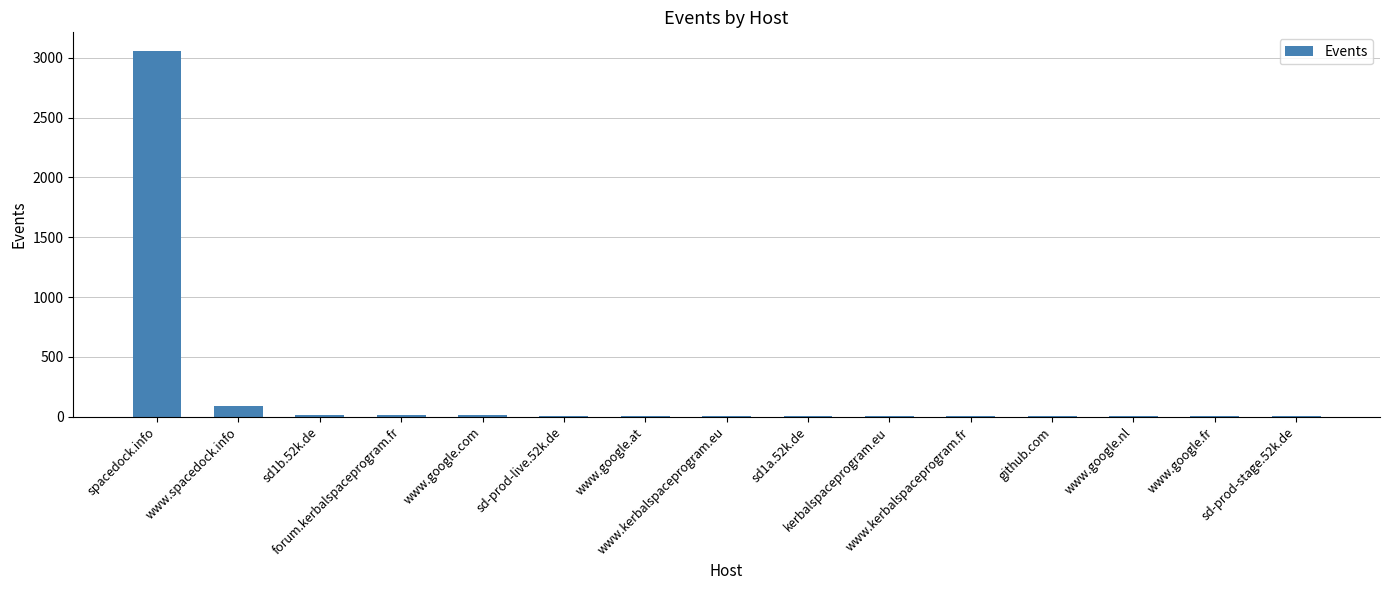

What is the greatest value displayed?

3060